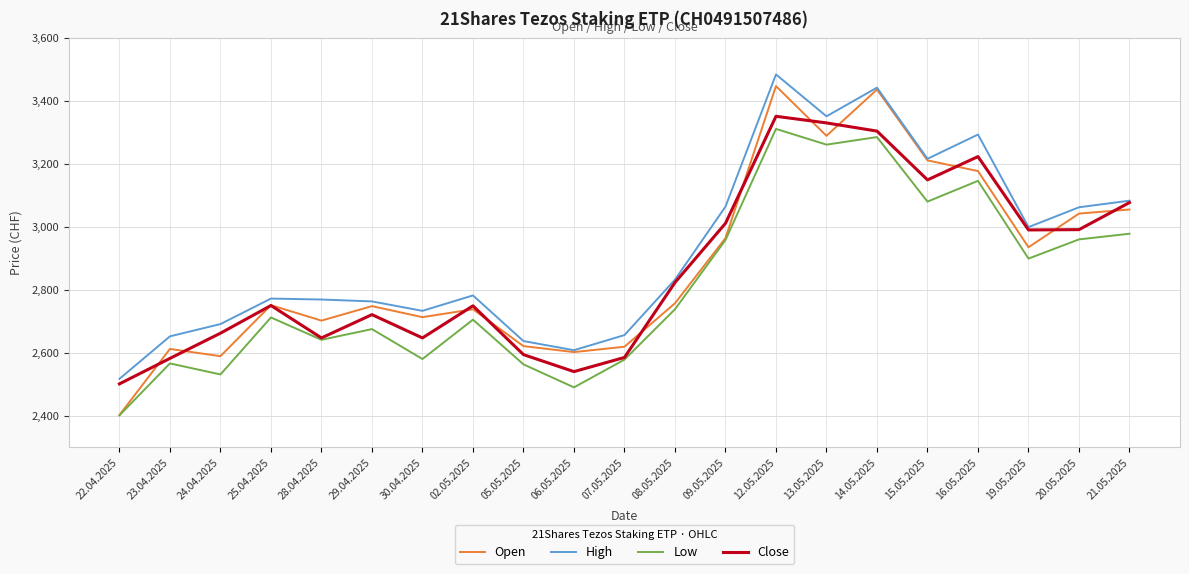

Is the value of Open at 24.04.2025 greater than the value of Low at 20.05.2025?

No